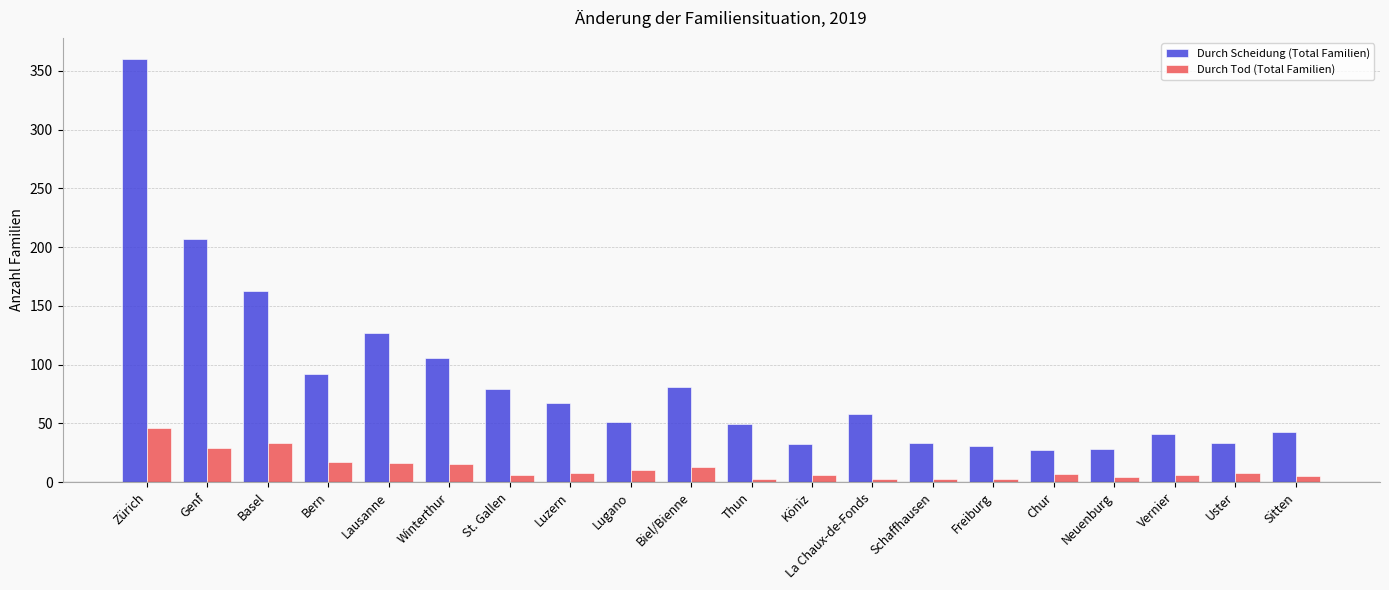

Rank the series by their maximum value, from highest to lowest.

Durch Scheidung (Total Familien), Durch Tod (Total Familien)